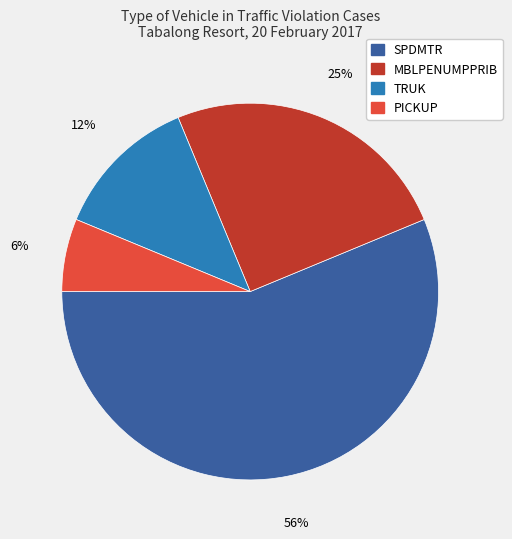

Is the sum of TRUK and PICKUP greater than half?

No